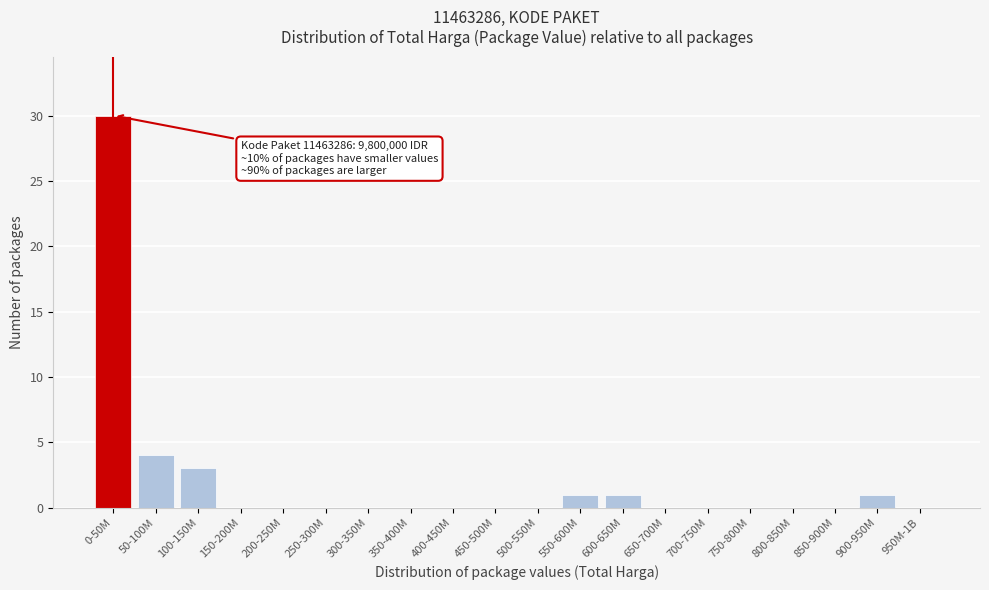

Reading left to right, what are all the values shown in this chart?

0-50M=30	50-100M=4	100-150M=3	150-200M=0	200-250M=0	250-300M=0	300-350M=0	350-400M=0	400-450M=0	450-500M=0	500-550M=0	550-600M=1	600-650M=1	650-700M=0	700-750M=0	750-800M=0	800-850M=0	850-900M=0	900-950M=1	950M-1B=0